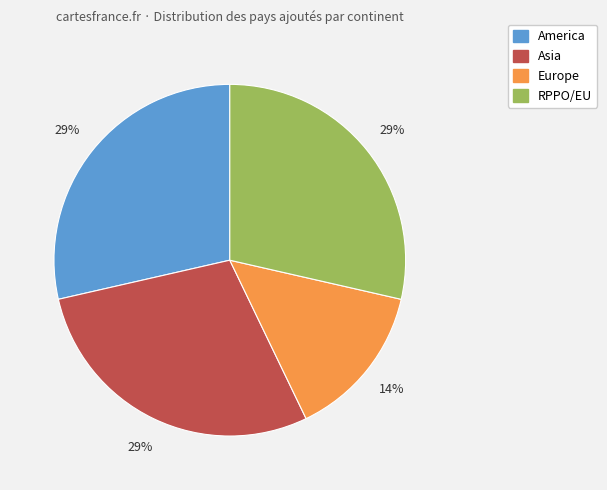

To the nearest percent, what is the average slice percentage?

25%